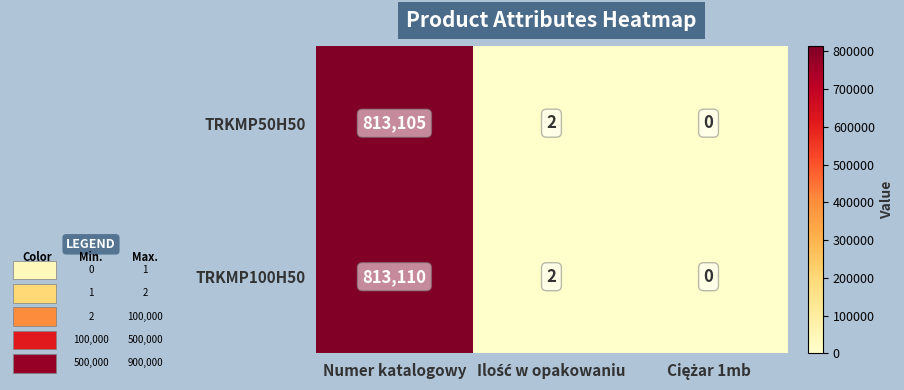

What is the difference between the maximum and minimum values in the TRKMP100H50 series?

813110